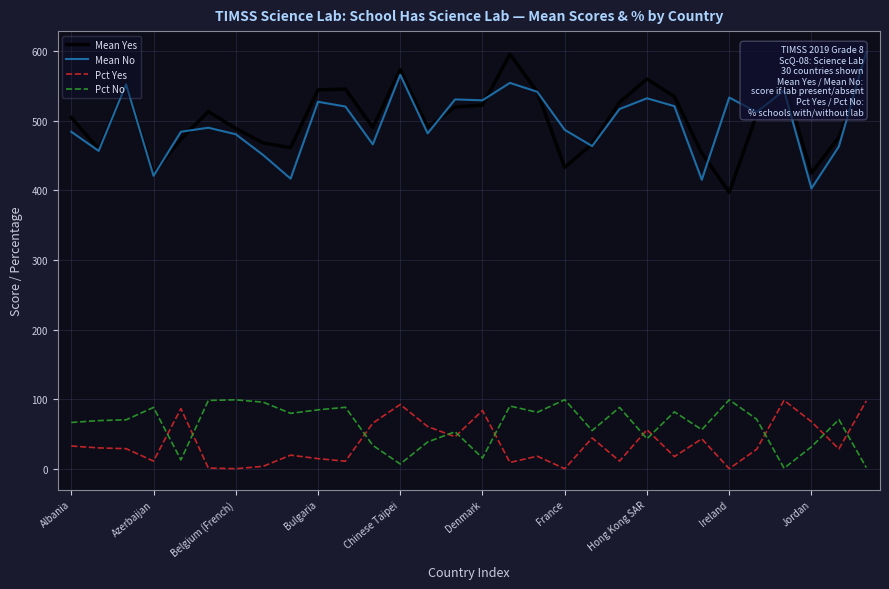

How many values in the Mean No series exceed 512?

15